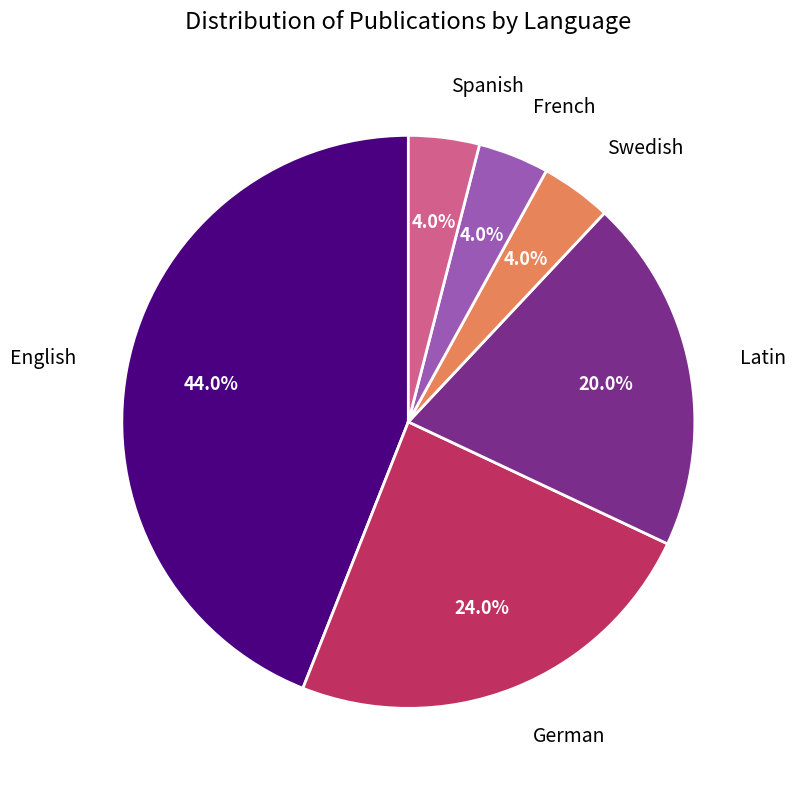

Is there any slice that represents more than half of the pie?

No